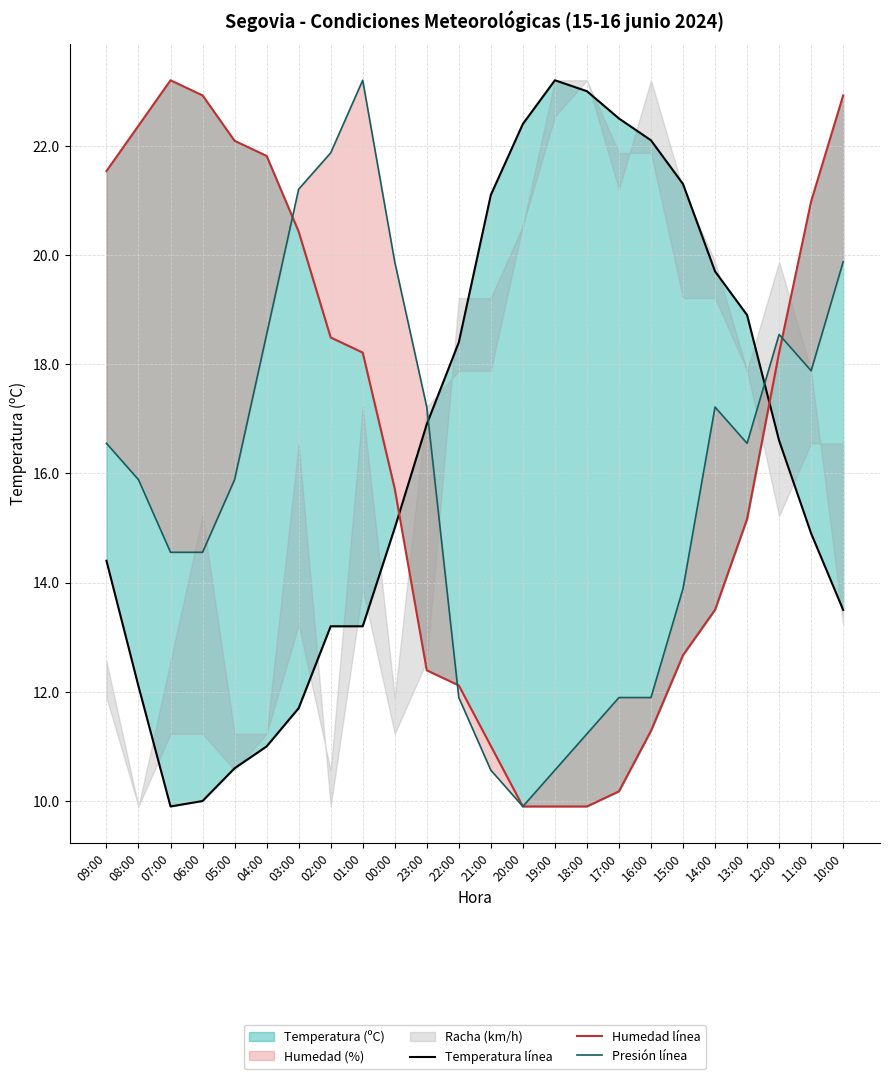

What is the value of the Humedad línea point at the 14th from the left?

9.9